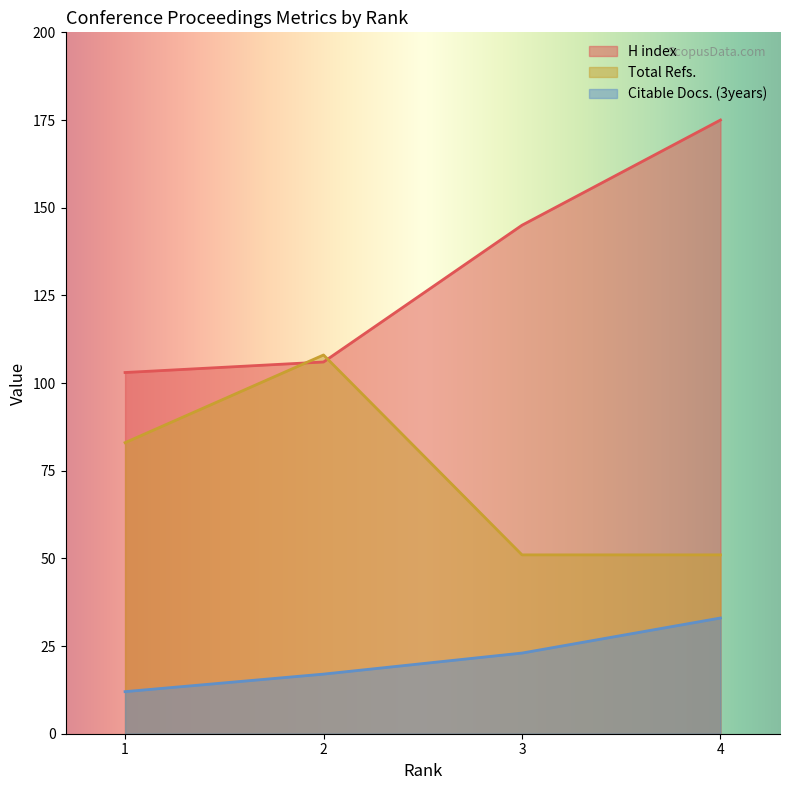

How many series are shown in this chart?

3